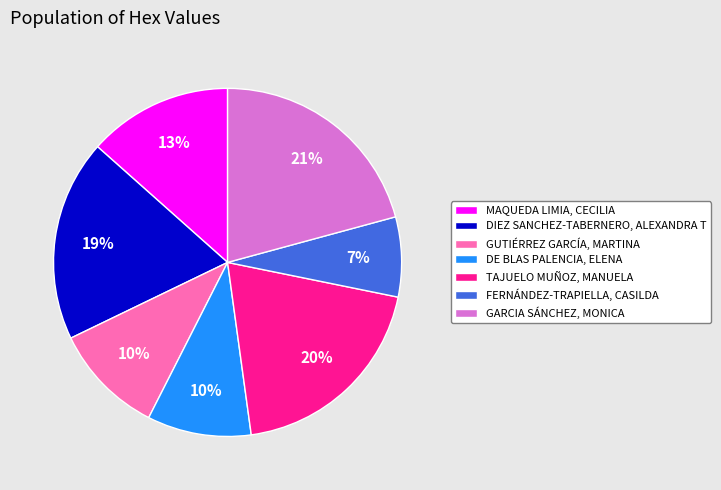

Does any single category account for the majority?

No